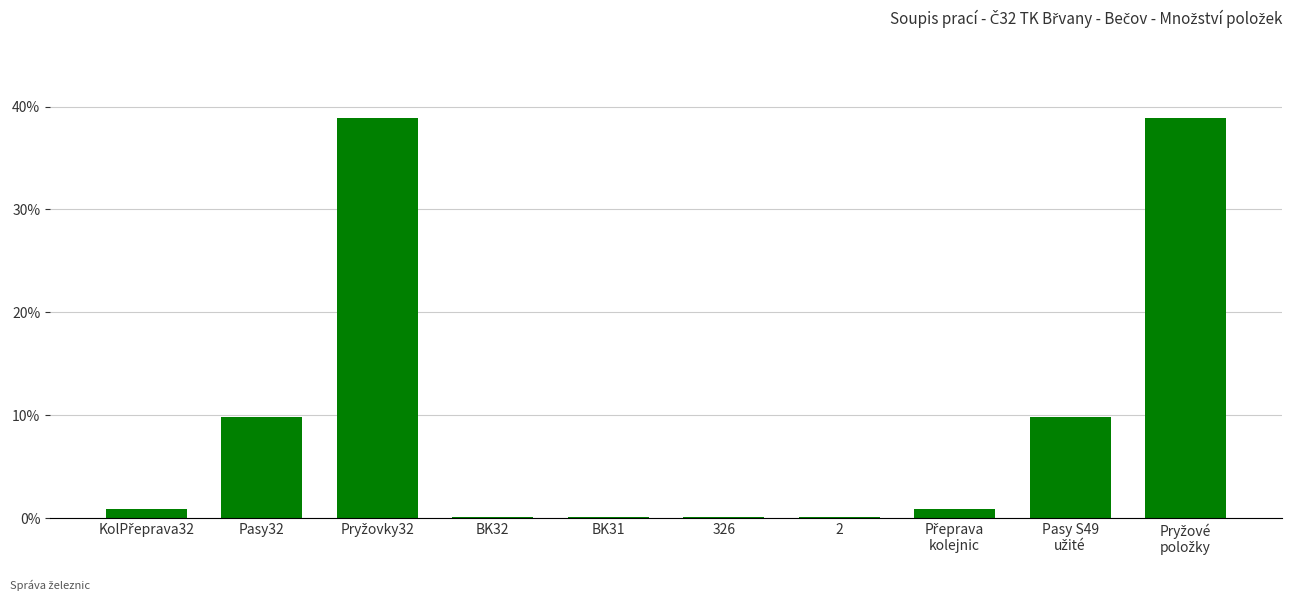

What is the greatest value displayed?

38.9